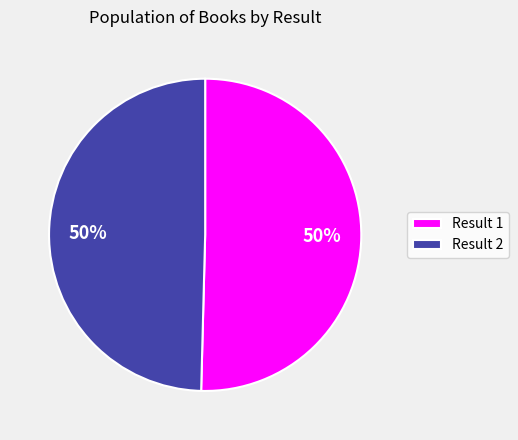

Is it true that Result 2 is 50% of the pie?

True